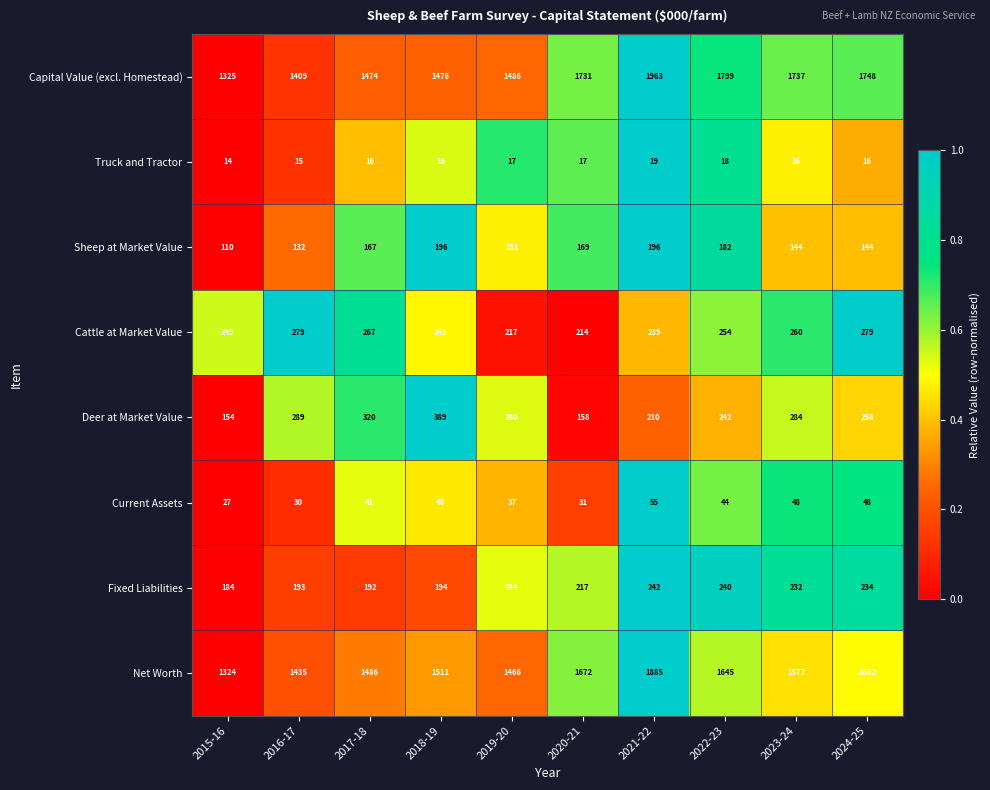

Which series changed the most between 2015-16 and 2016-17?

Deer at Market Value